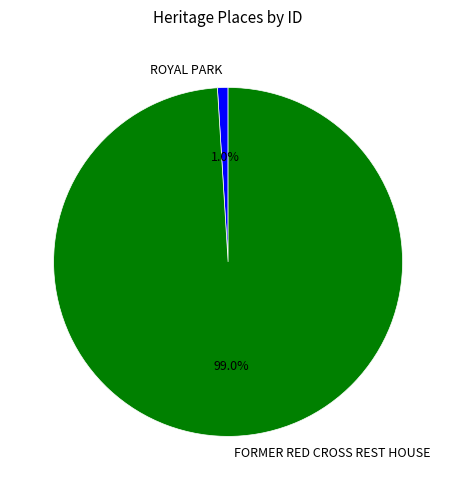

What percentage is NOT represented by ROYAL PARK?

99.0%